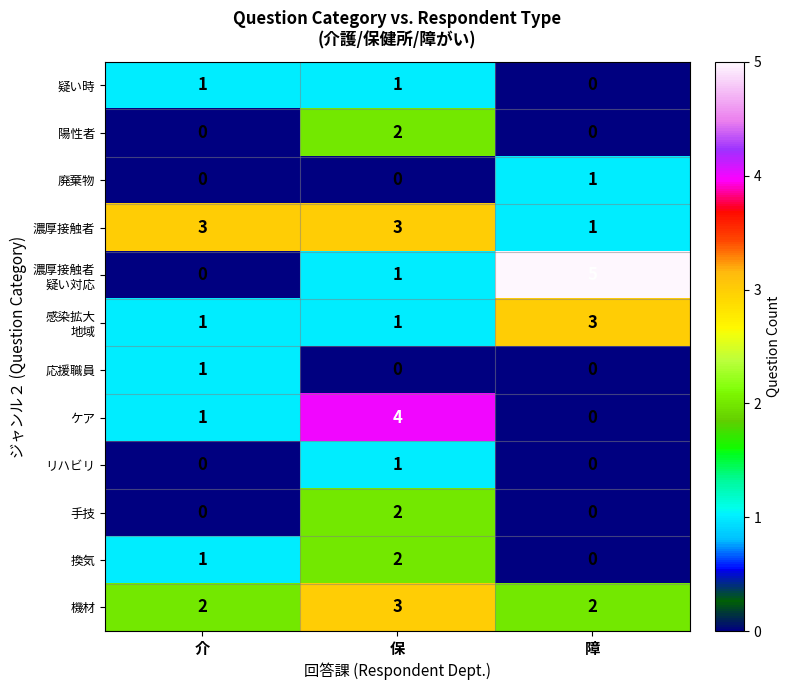

Rank the categories by 換気 value from lowest to highest.

障, 介, 保